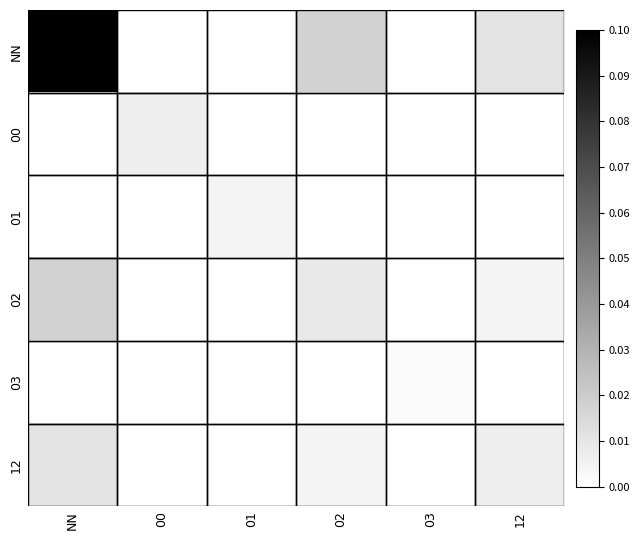

Reading left to right, what are all the values shown in this chart?

NN: NN=0.1	00=0.0	01=0.0	02=0.0	03=0.0	12=0.0
00: NN=0.0	00=0.0	01=0.0	02=0.0	03=0.0	12=0.0
01: NN=0.0	00=0.0	01=0.0	02=0.0	03=0.0	12=0.0
02: NN=0.0	00=0.0	01=0.0	02=0.0	03=0.0	12=0.0
03: NN=0.0	00=0.0	01=0.0	02=0.0	03=0.0	12=0.0
12: NN=0.0	00=0.0	01=0.0	02=0.0	03=0.0	12=0.0